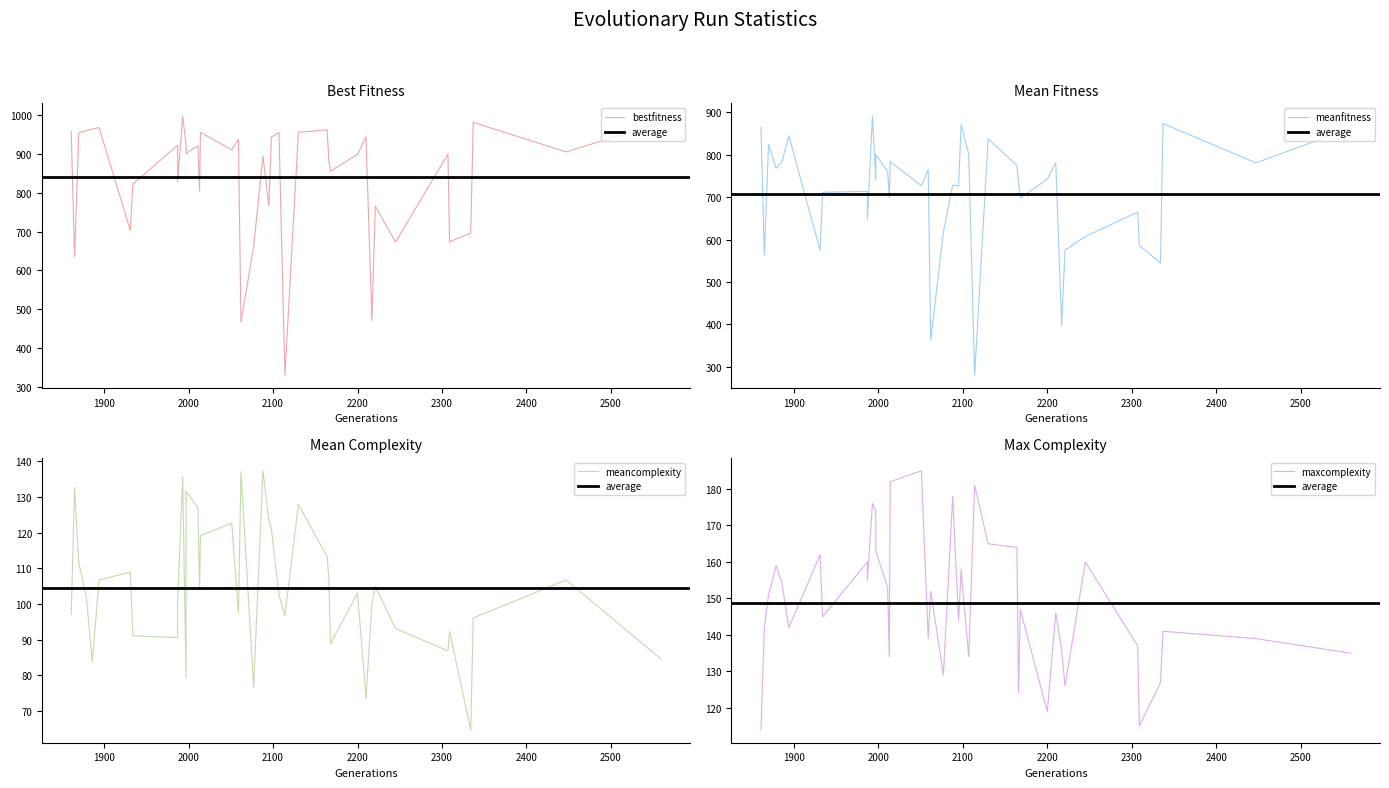

What is the difference between the second highest and second lowest values in the maxcomplexity series?

67.0